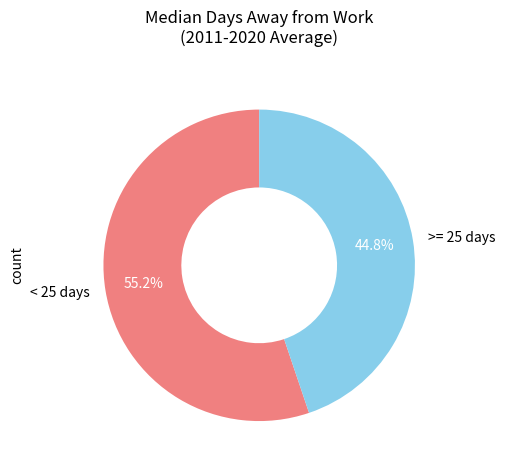

Do >= 25 days and < 25 days together represent more than half of the pie?

Yes